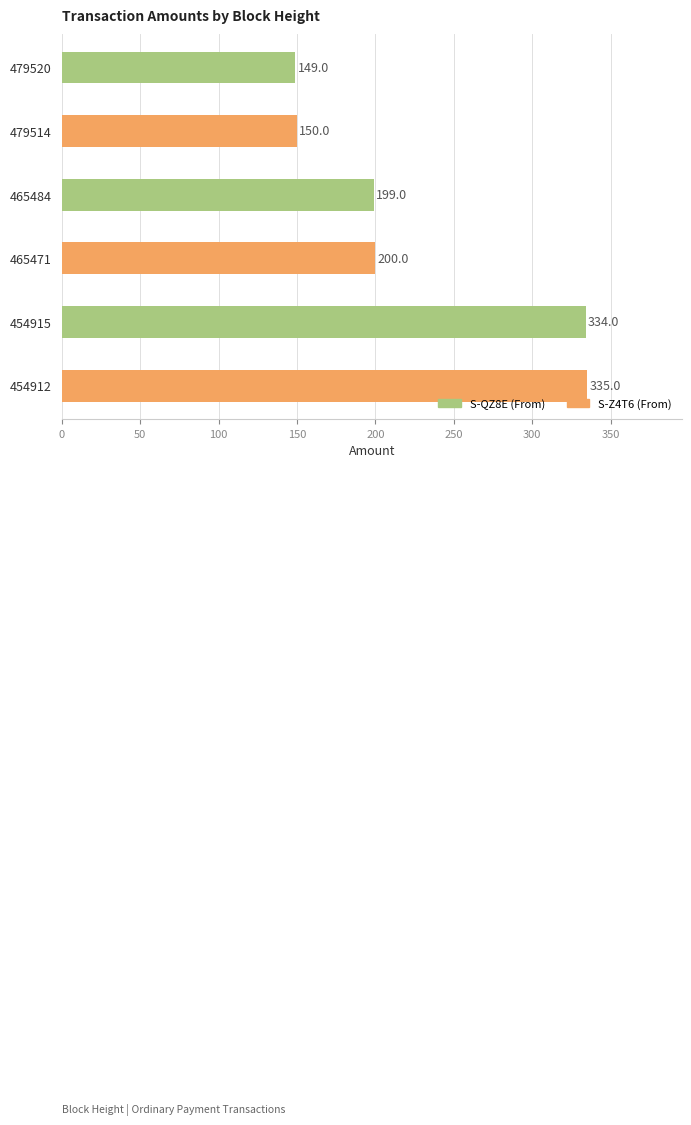

The chart shows a value of 149 at 479520. True or false?

True